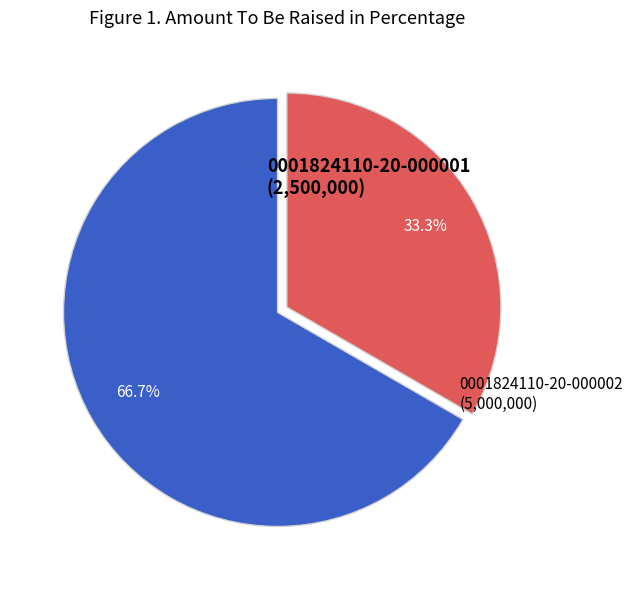

Rank the categories by value from highest to lowest.

0001824110-20-000002, 0001824110-20-000001